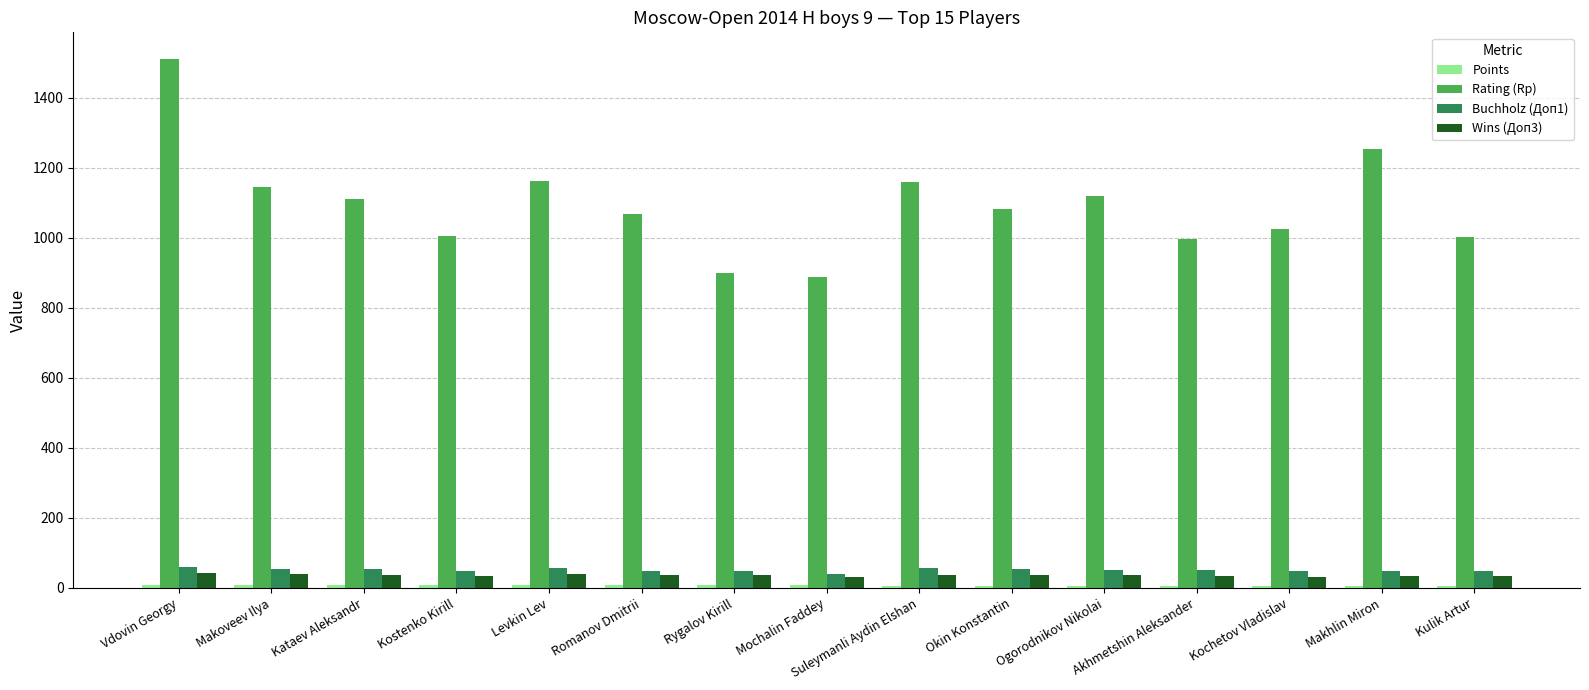

What is the difference between the highest and lowest values at Vdovin Georgy?

1503.0